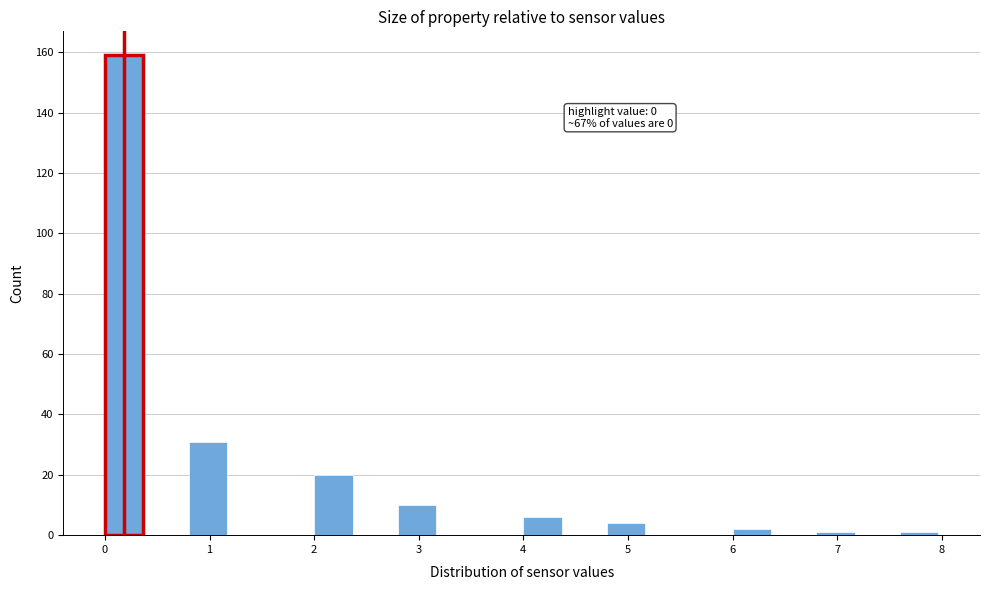

Which range on the x-axis has the tallest bar?

0.0 to 0.4